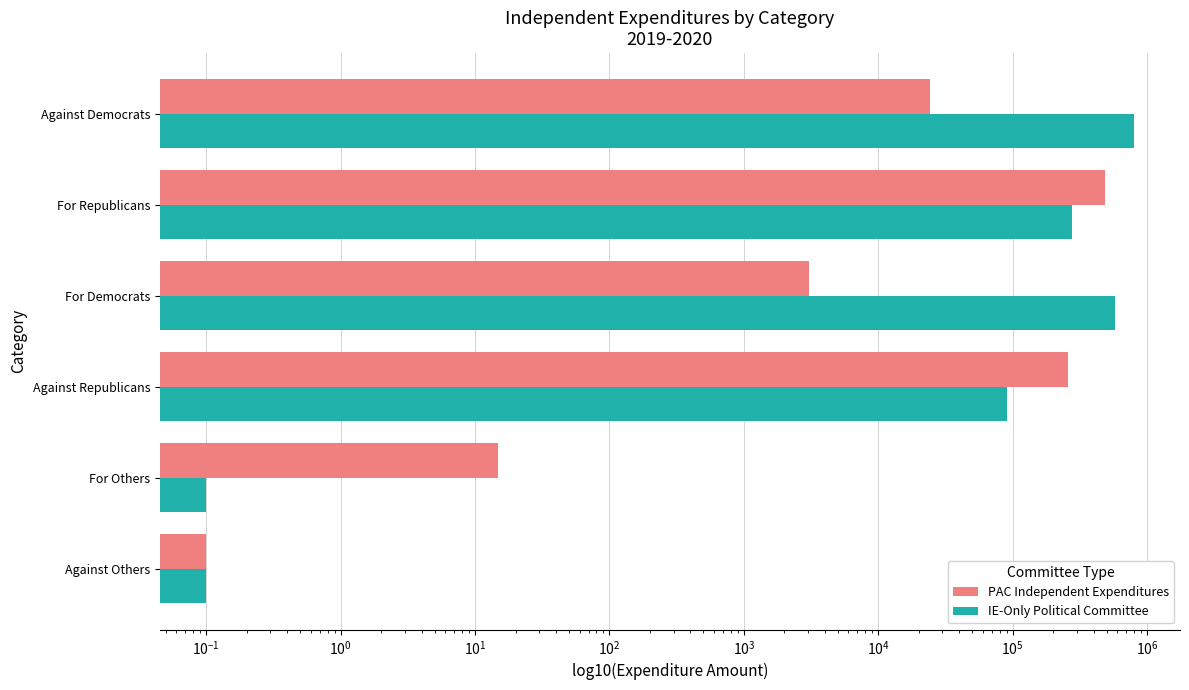

Reading left to right, transcribe all the data shown in this chart.

PAC Independent Expenditures: 0.1	14.8	259254.7	3030.2	488550.4	24141.5
IE-Only Political Committee: 0.1	0.1	91458.9	574459.4	276504.3	794154.9